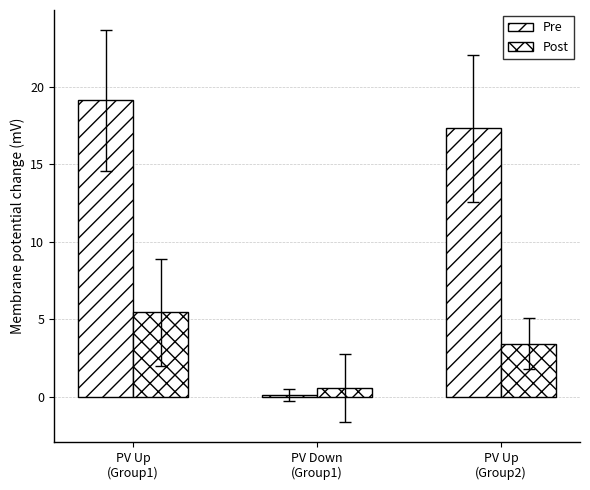

What is the greatest value displayed?

19.1